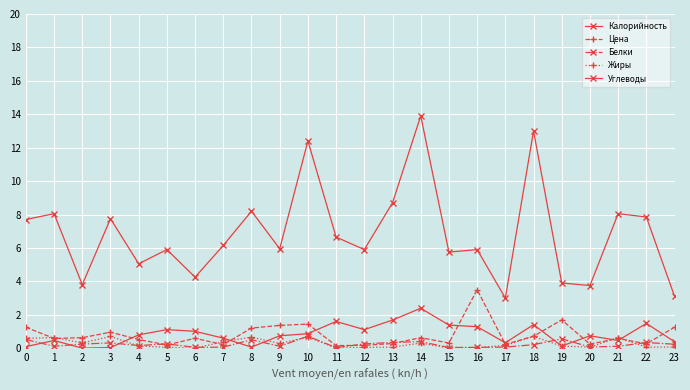

How many series are shown in this chart?

5